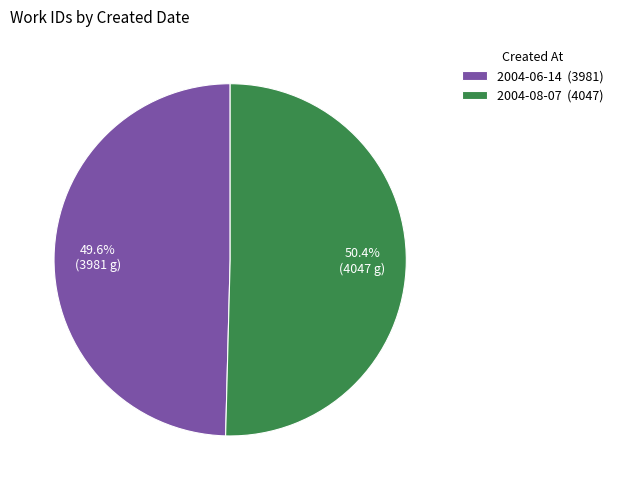

What is the ratio of the value at 2004-06-14 to the value at 2004-08-07?

1.0